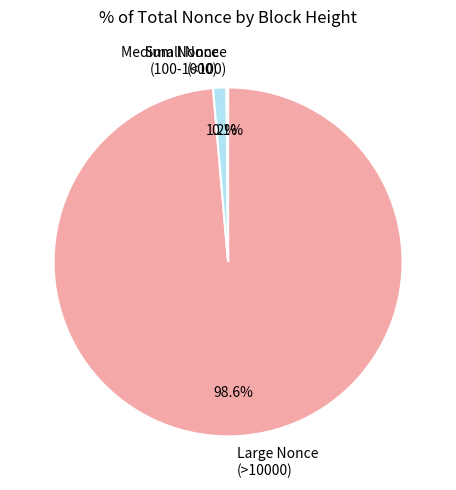

Is there any slice that represents more than half of the pie?

Yes